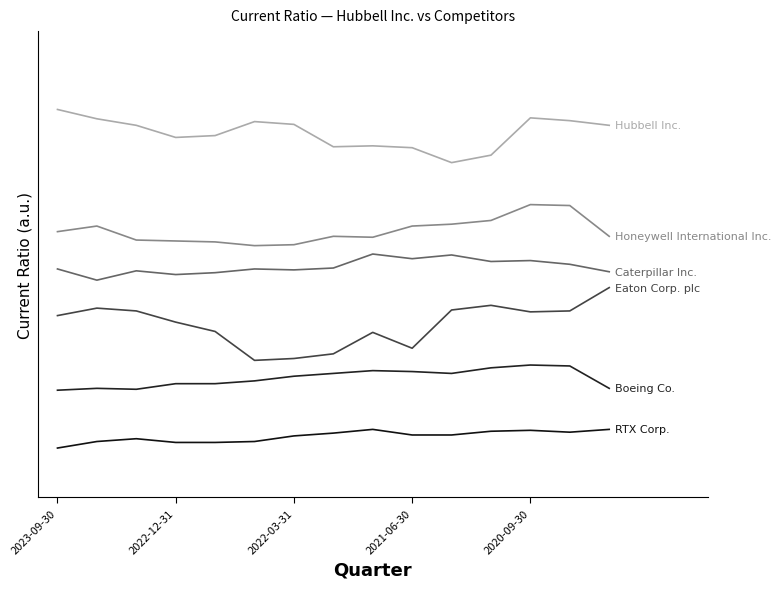

Is this an area chart (filled region under the line)?

No